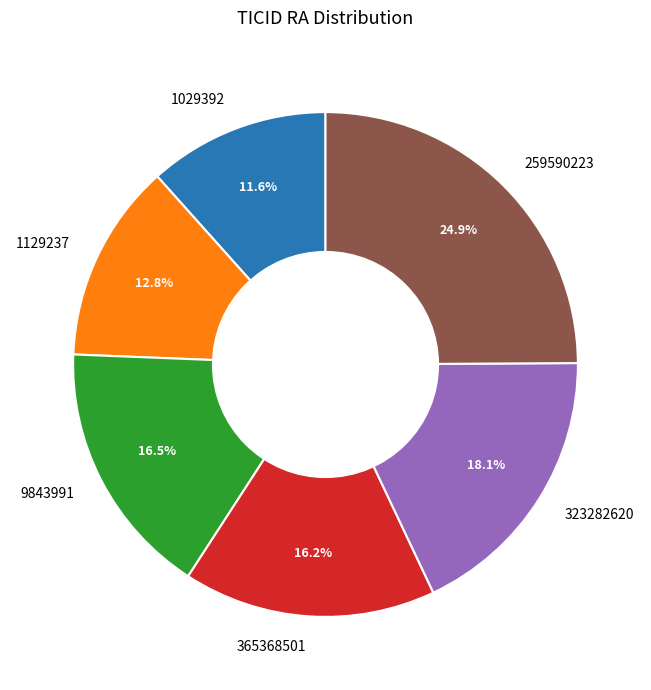

How many slices are in this pie chart?

6